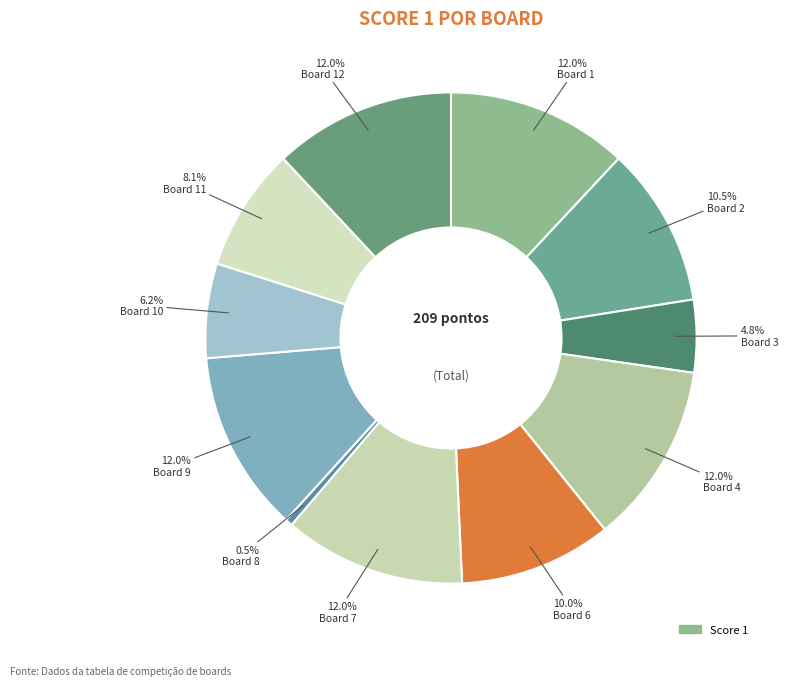

To the nearest percent, what is the average slice percentage?

8%